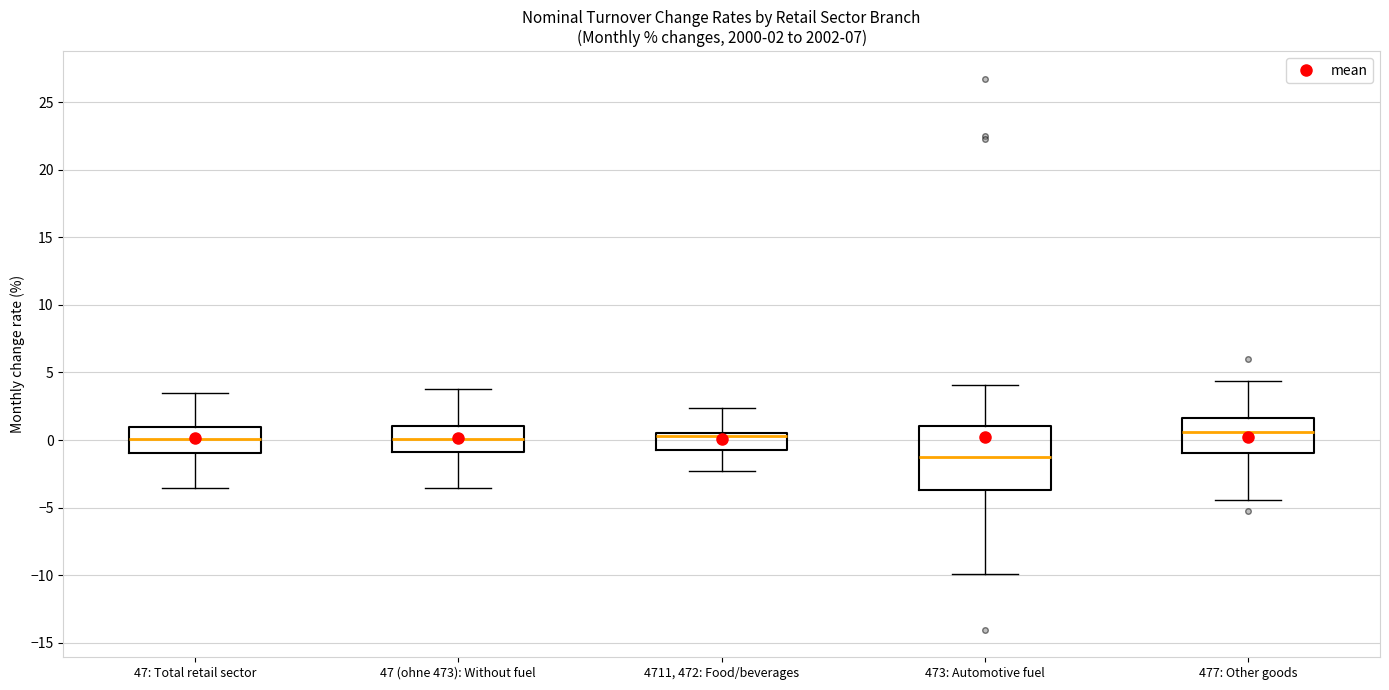

Which box's median line is the lowest?

473: Automotive fuel